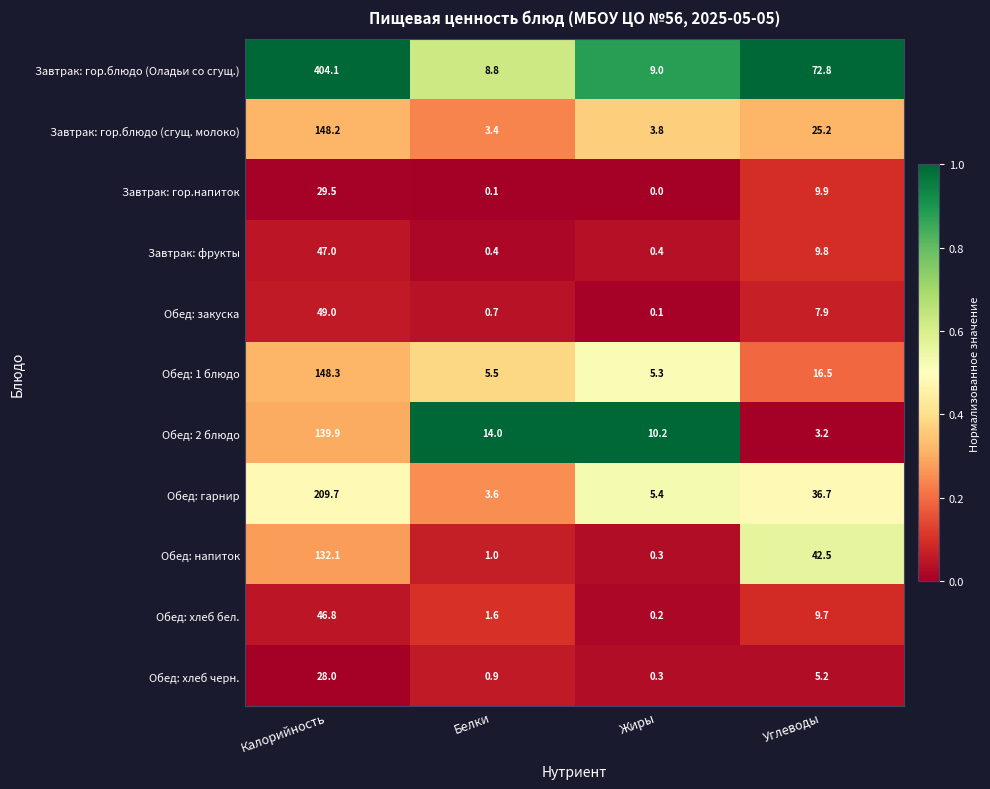

At which category is the sum across all series the highest?

Калорийность